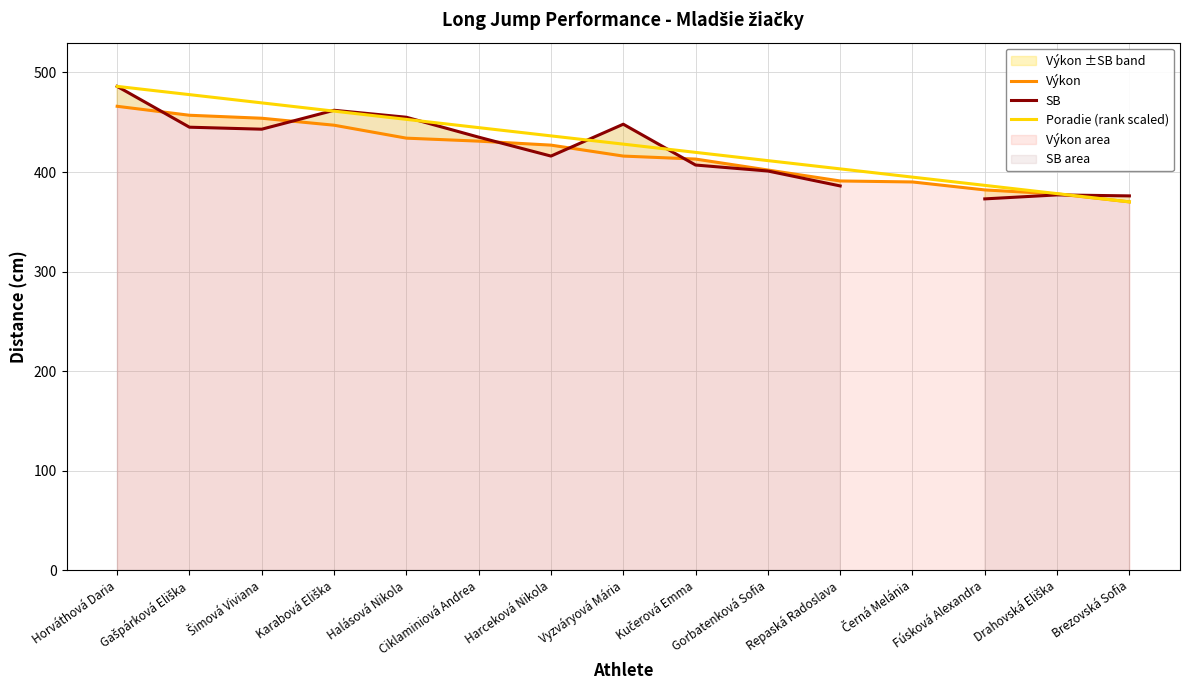

Which category has the highest value in the Výkon series?

Horváthová Daria